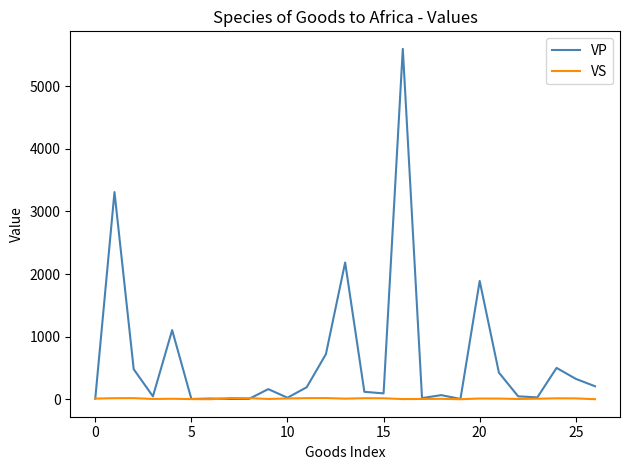

Which series has the widest spread of values?

VP